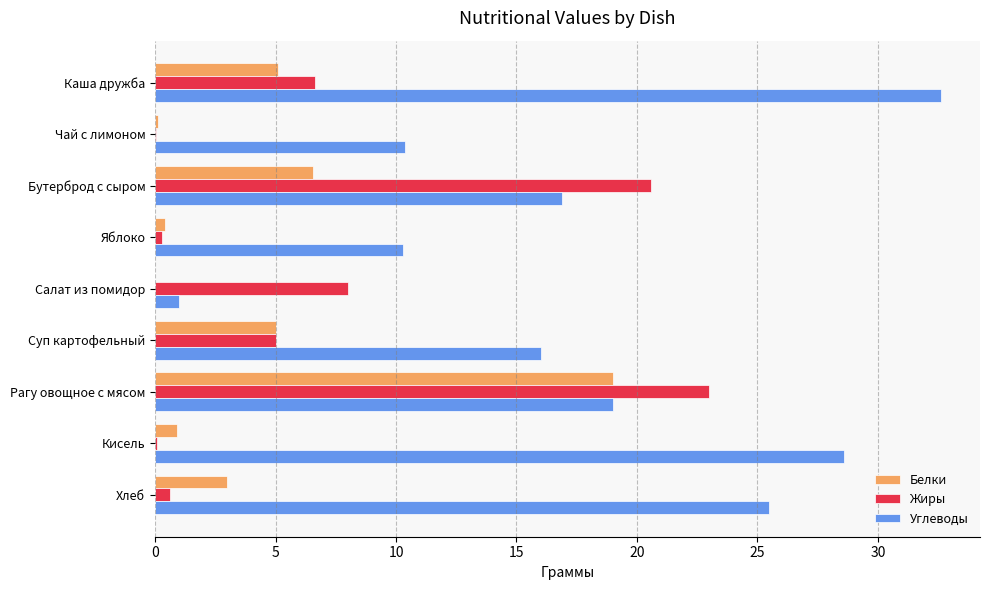

Which series changed the most between Суп картофельный and Хлеб?

Углеводы